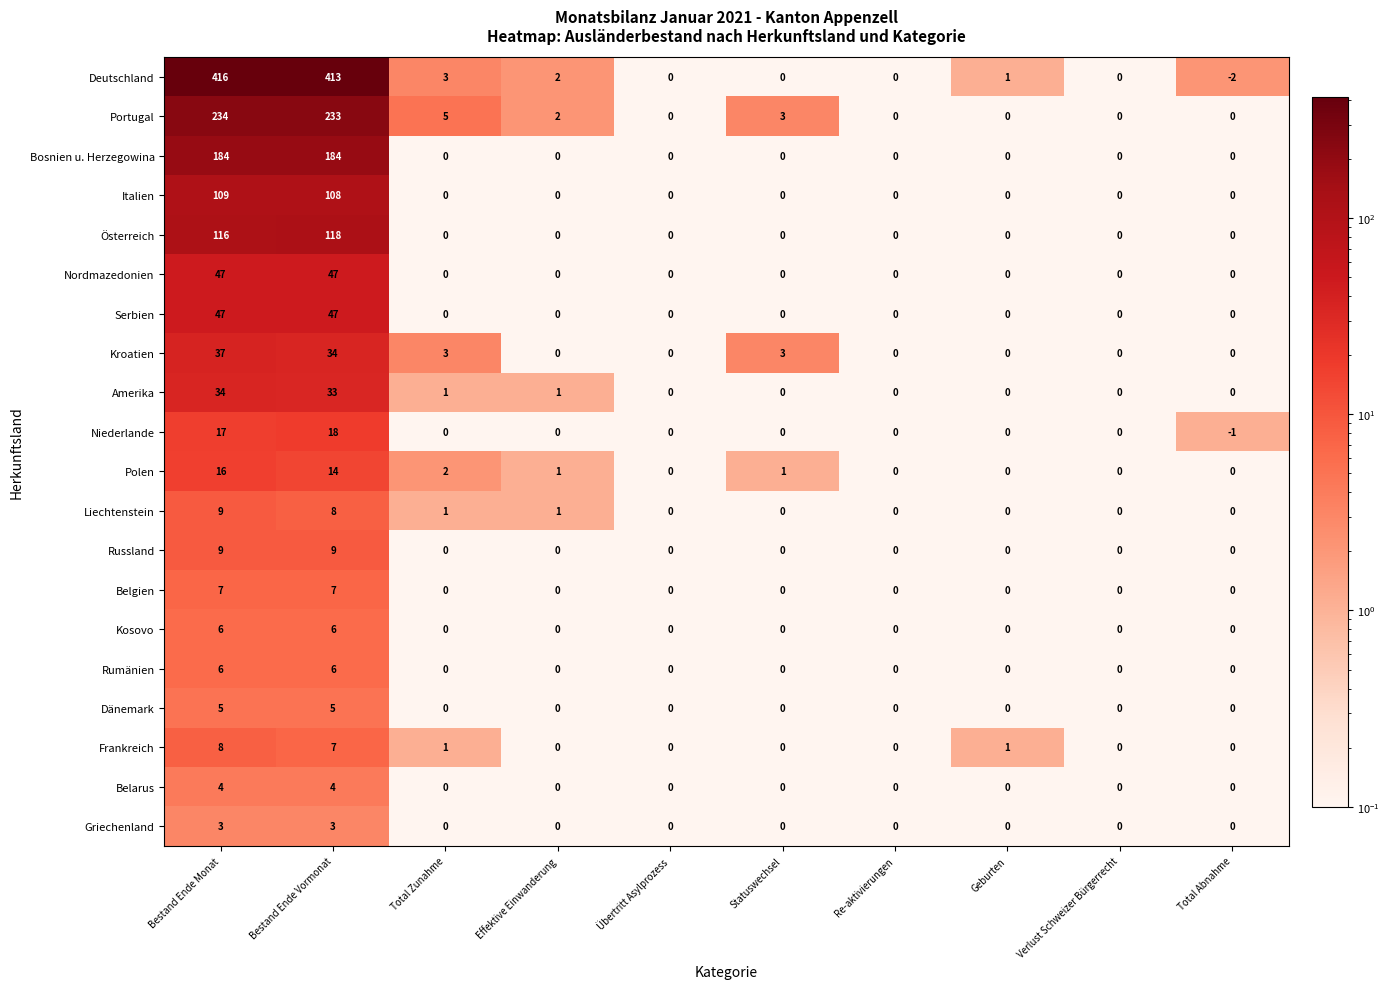

How many categories are shown in the chart?

10